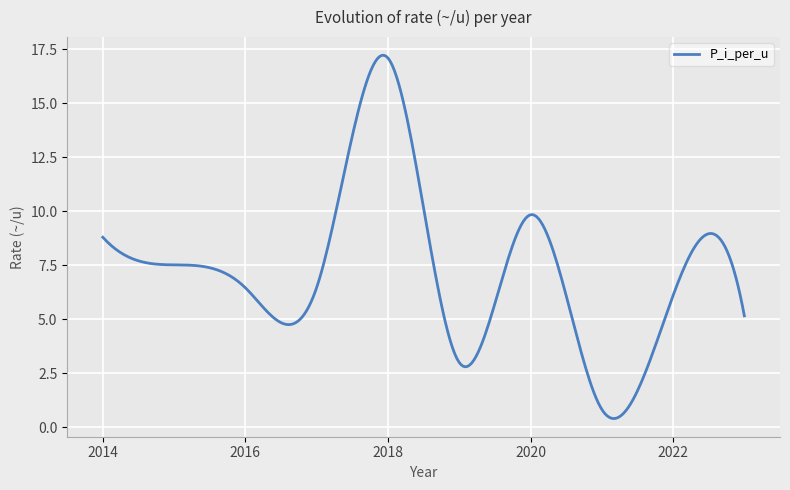

What is the maximum value shown in the chart?

17.2